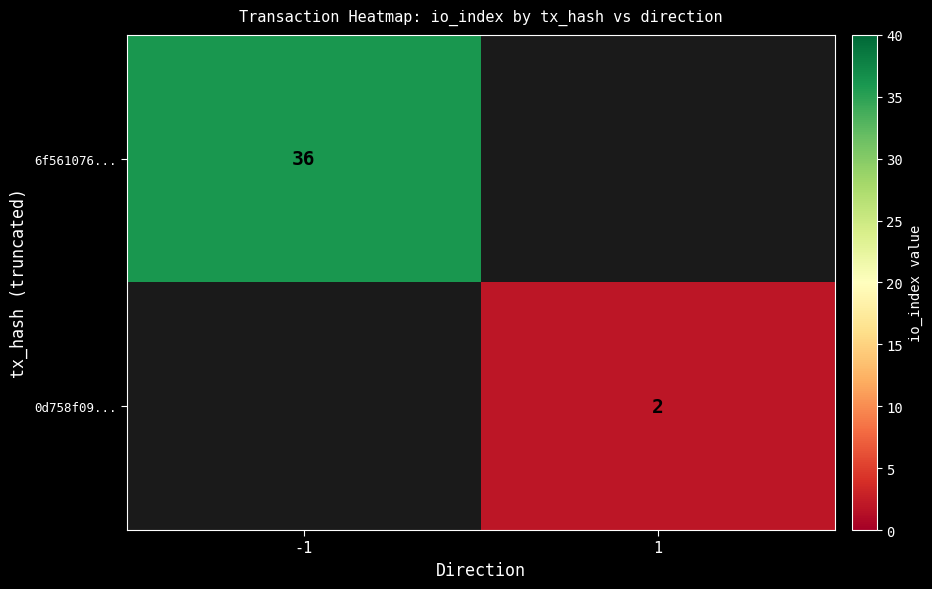

True or false: 0d758f09... has a value of 3 at 1.

False